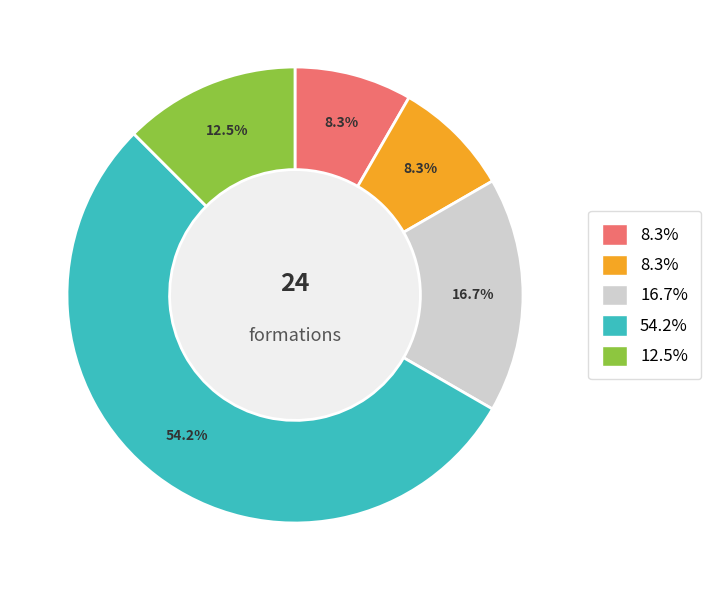

Is there any slice that represents more than half of the pie?

Yes